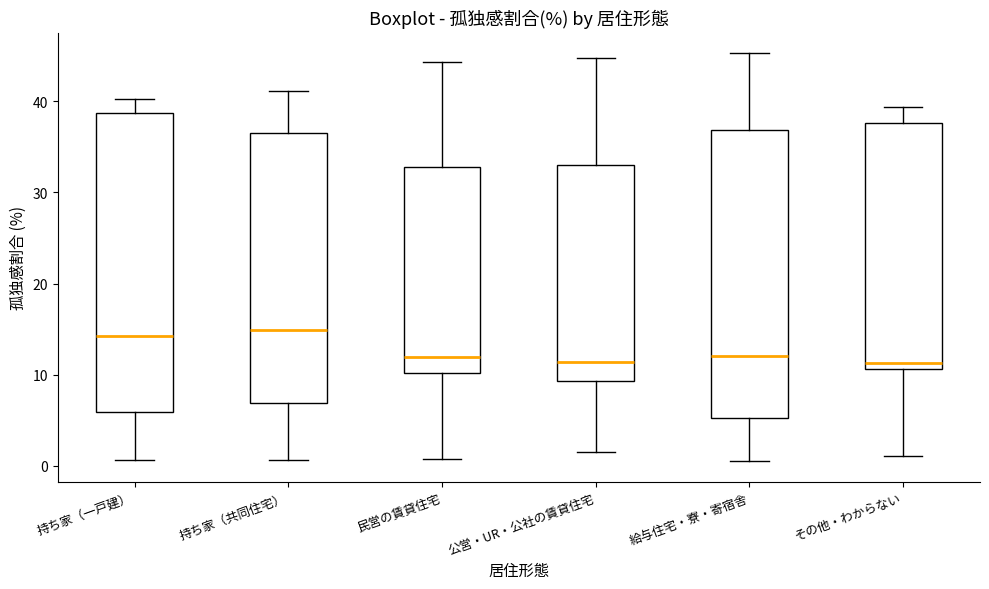

Comparing the boxes themselves (not the whiskers), which one is the tallest?

持ち家（一戸建）